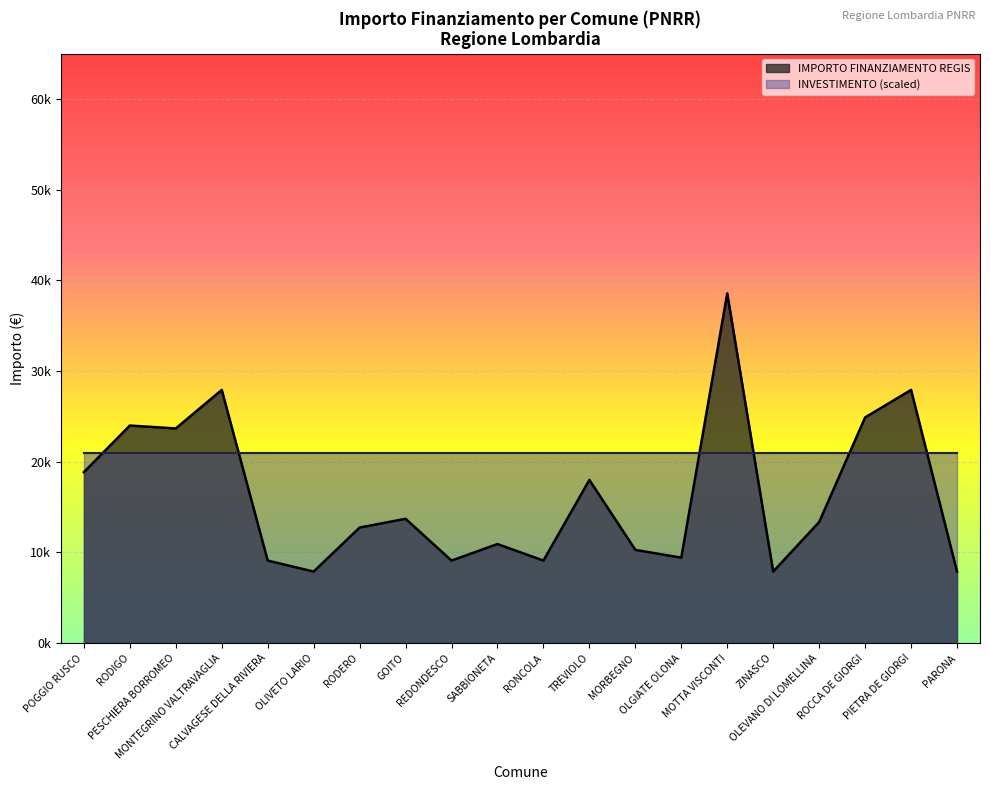

Is it true that the value at RODIGO is 23996?

True